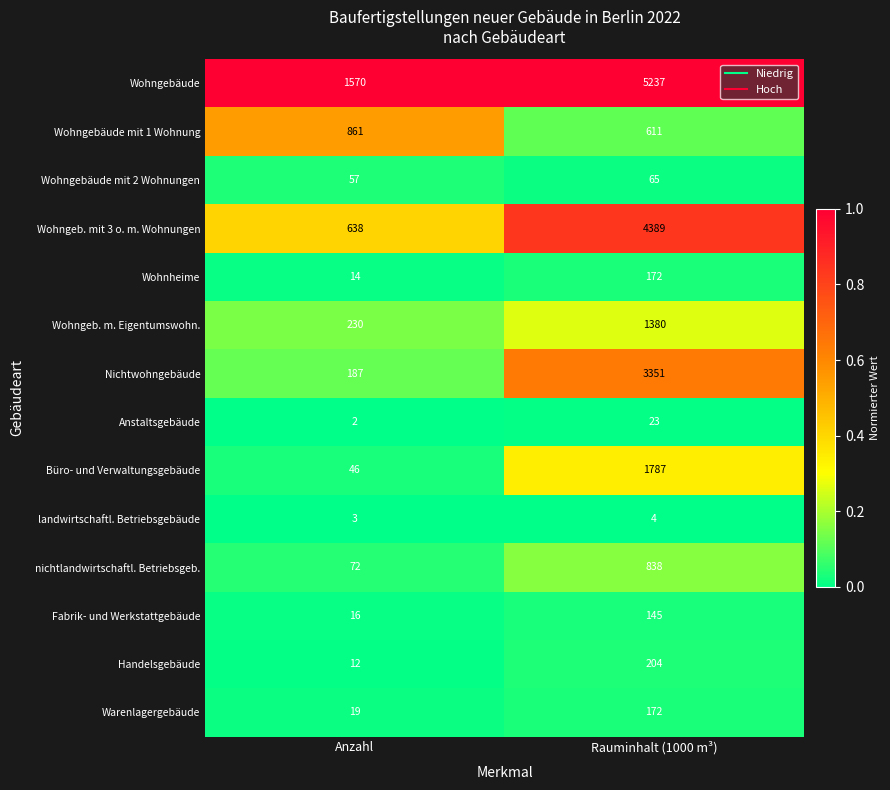

Is it true that Wohngebäude equals 2269 at Anzahl?

False